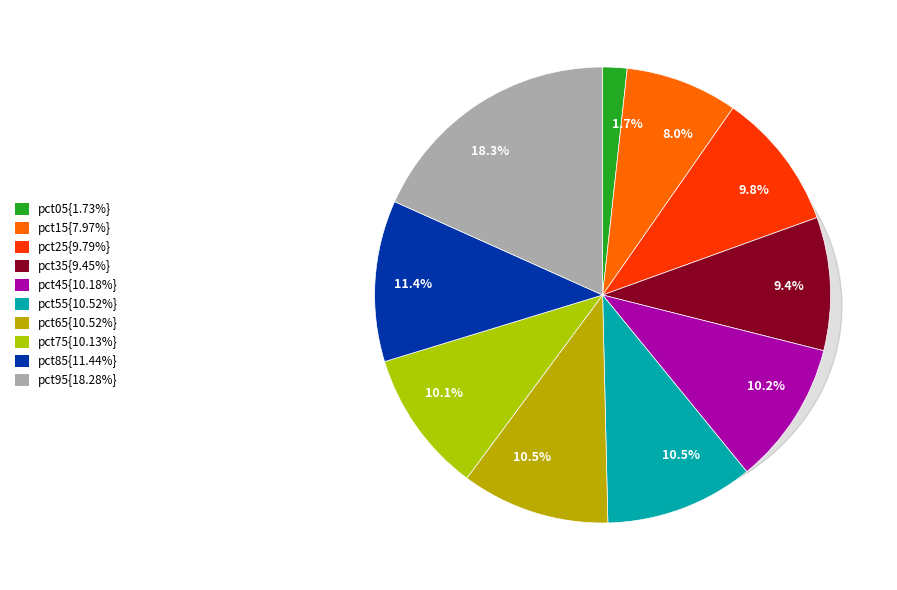

How many slices are in this pie chart?

10